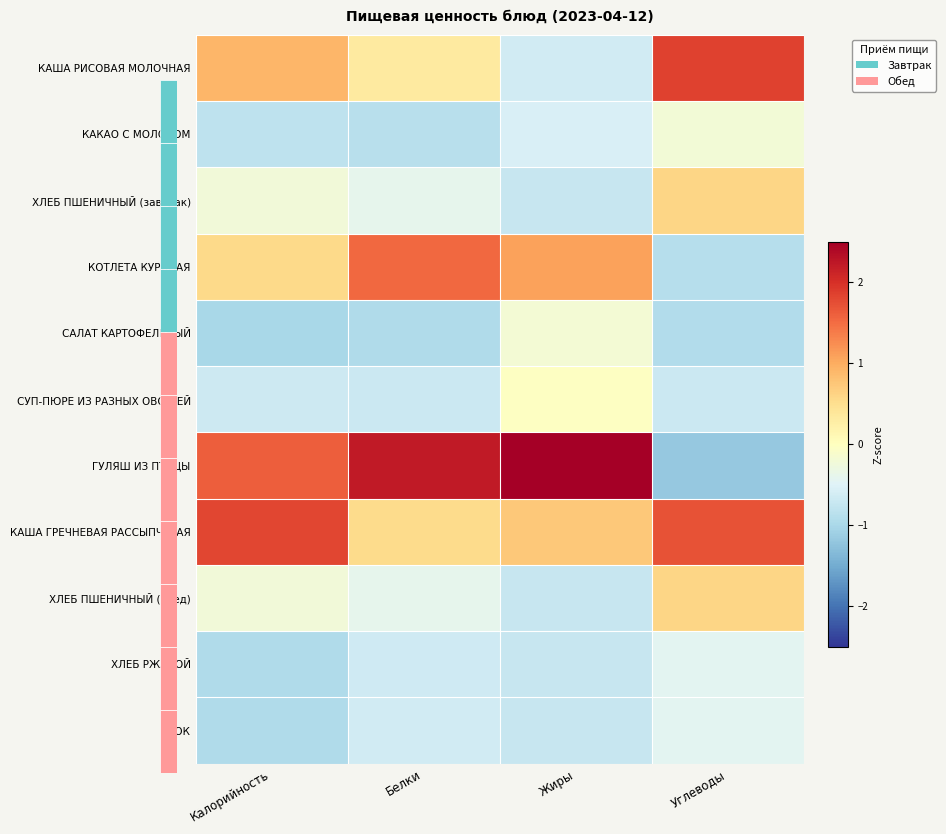

What is the spread (max minus min) of values at Жиры?

3.3